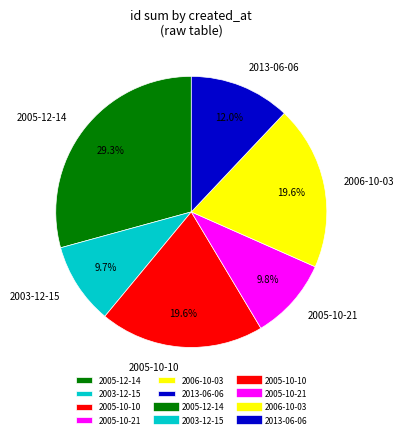

The 2005-10-10 slice represents 7% of the pie. True or false?

False